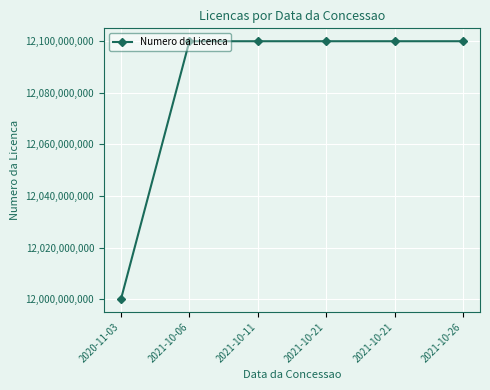

What is the value of the 4th point from the left?

12100028561